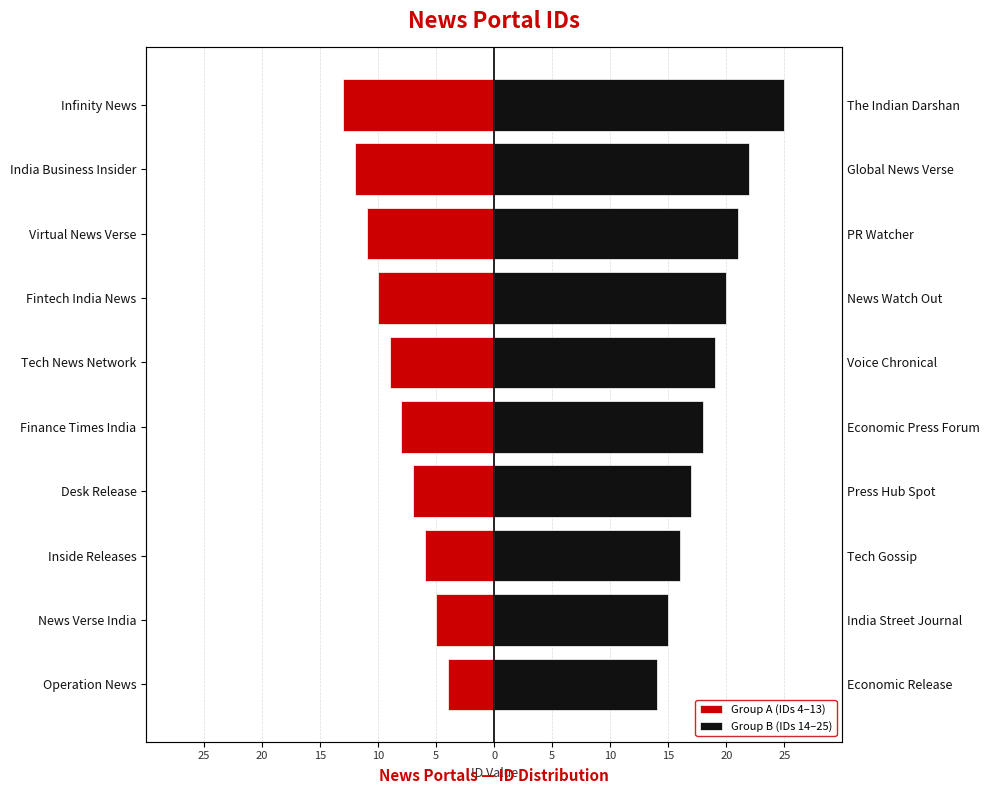

The Group B (IDs 14–25) series shows 25 at Infinity News. True or false?

True